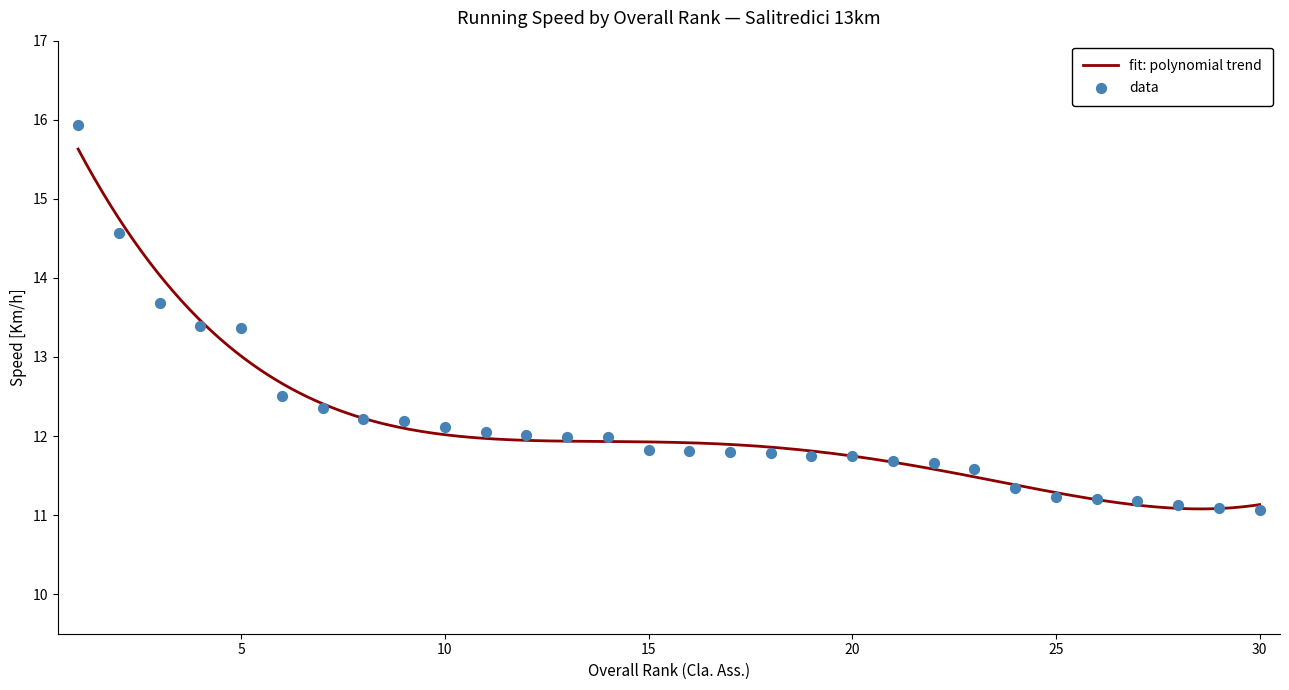

Between 20 and 19, which is larger?

20